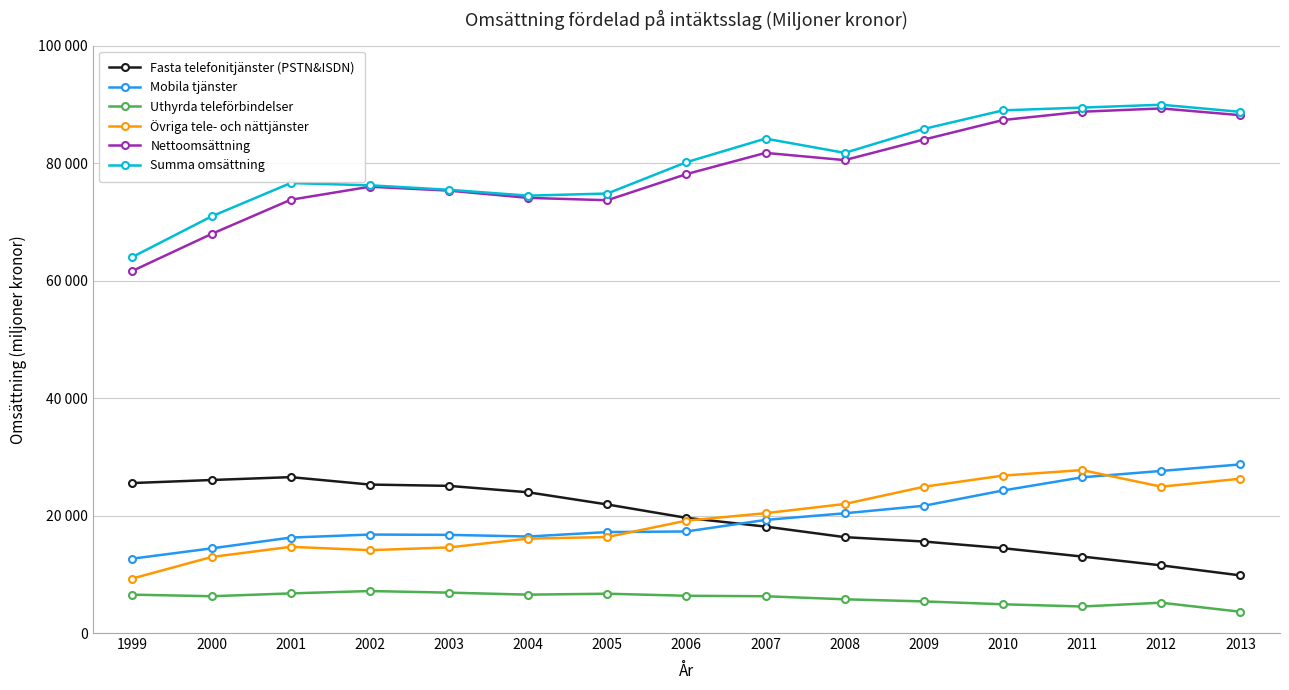

List the series in order of their peak value, lowest first.

Uthyrda teleförbindelser, Fasta telefonitjänster (PSTN&ISDN), Övriga tele- och nättjänster, Mobila tjänster, Nettoomsättning, Summa omsättning